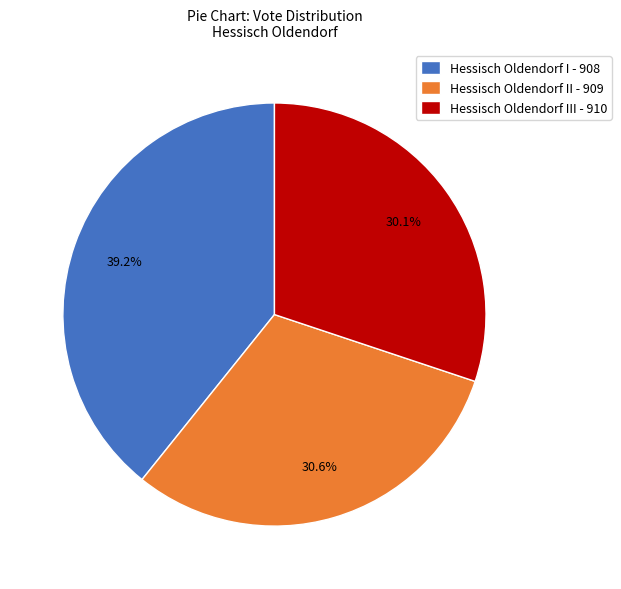

What is the ratio of the value at Hessisch Oldendorf II - 909 to the value at Hessisch Oldendorf I - 908?

0.8